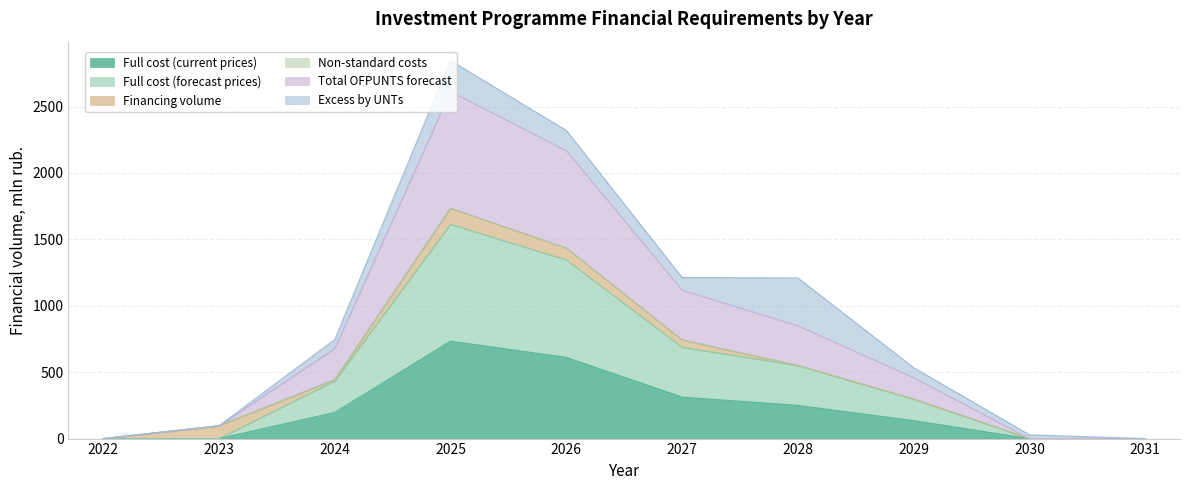

At which category does Full cost (forecast prices) reach its first local peak?

2025